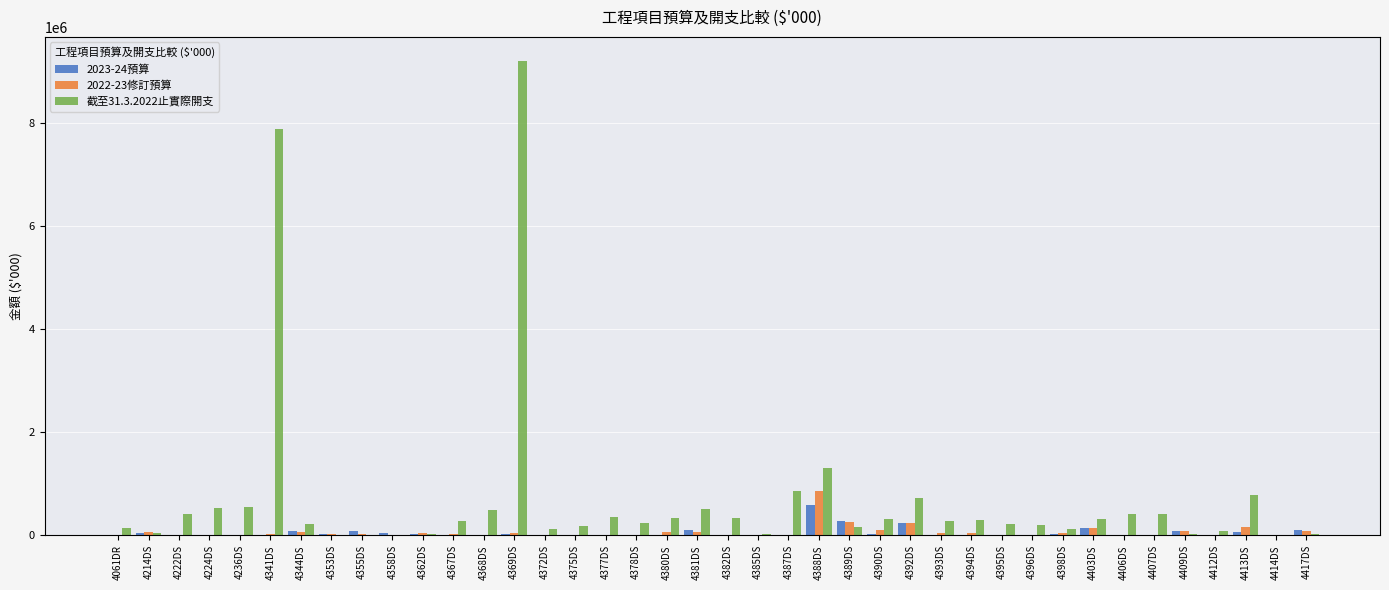

Between 4369DS and 4372DS, which series saw the biggest shift?

截至31.3.2022止實際開支